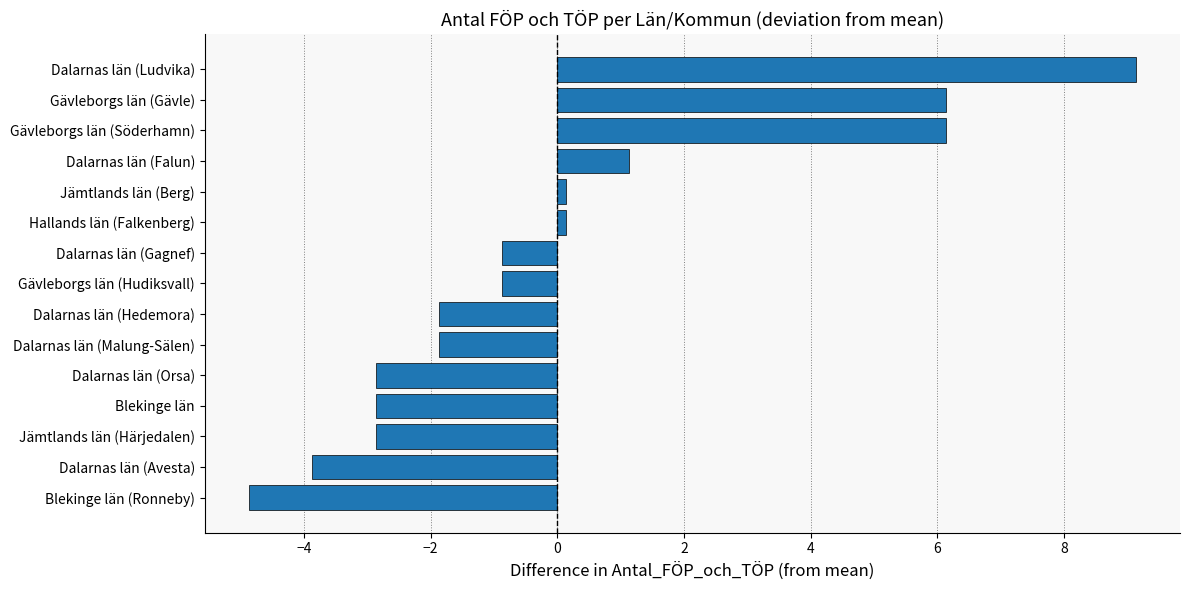

At which category does the chart reach its minimum across all series?

Blekinge län (Ronneby)